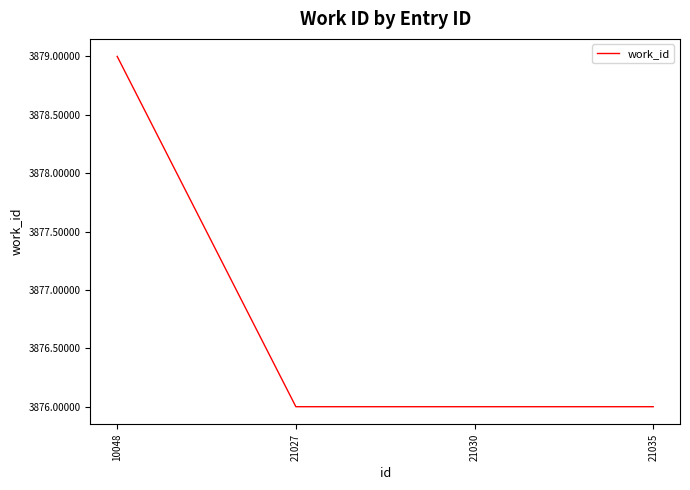

Does the chart have visible grid lines?

No